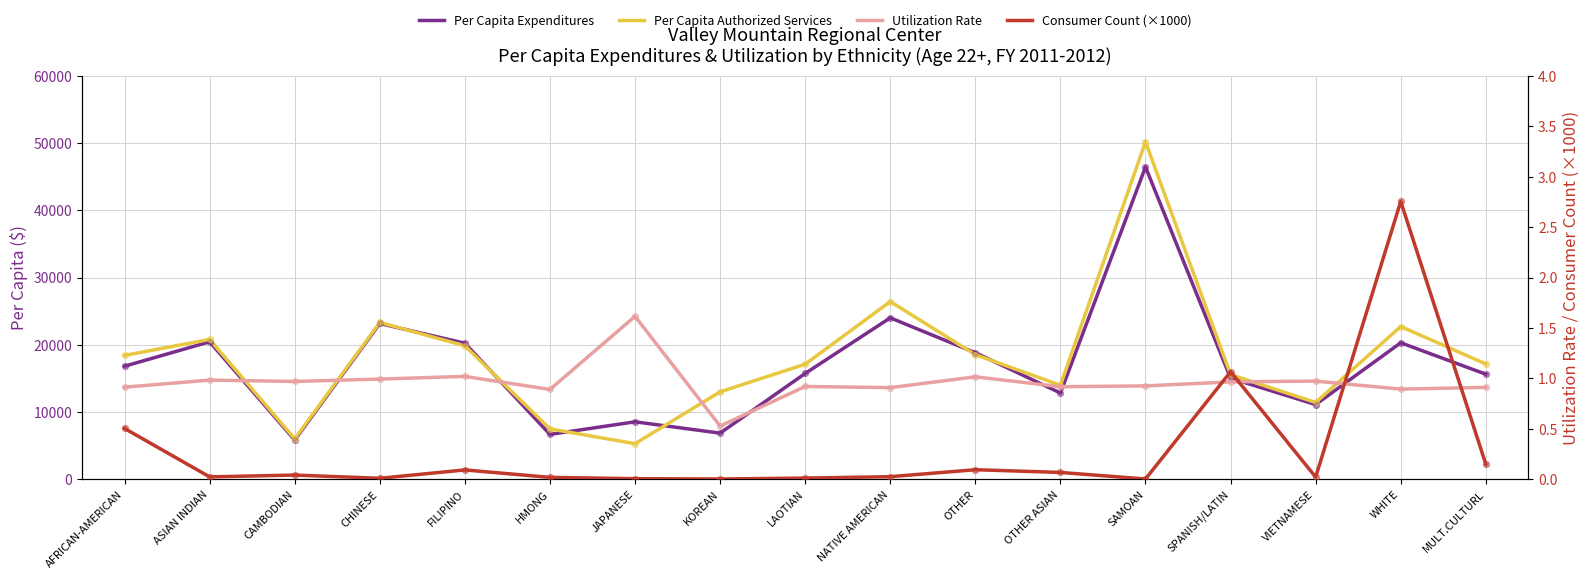

At which category is the sum across all series the highest?

SAMOAN